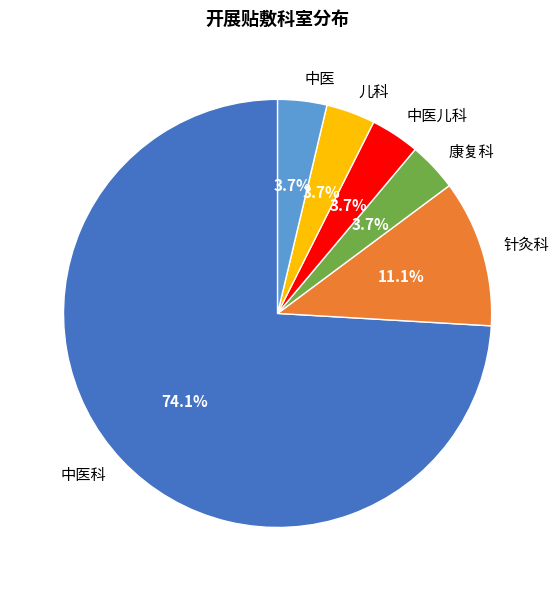

What is the total percentage of 儿科 and 中医儿科?

7.4%